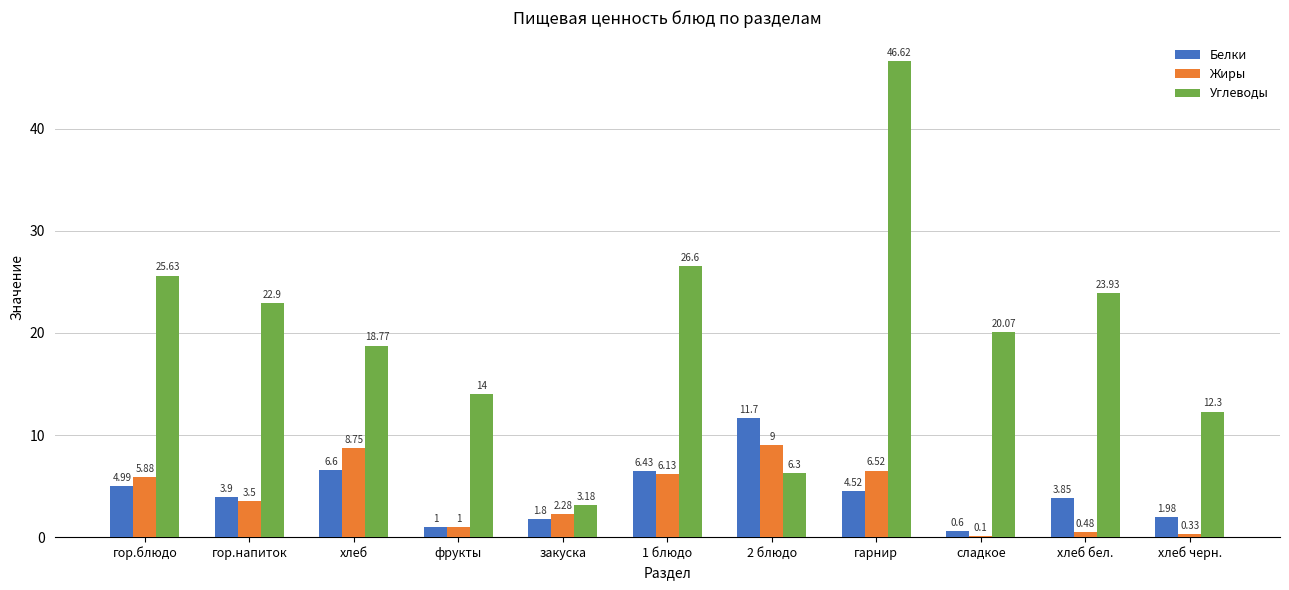

Where is Жиры nearest to the value 4?

гор.напиток